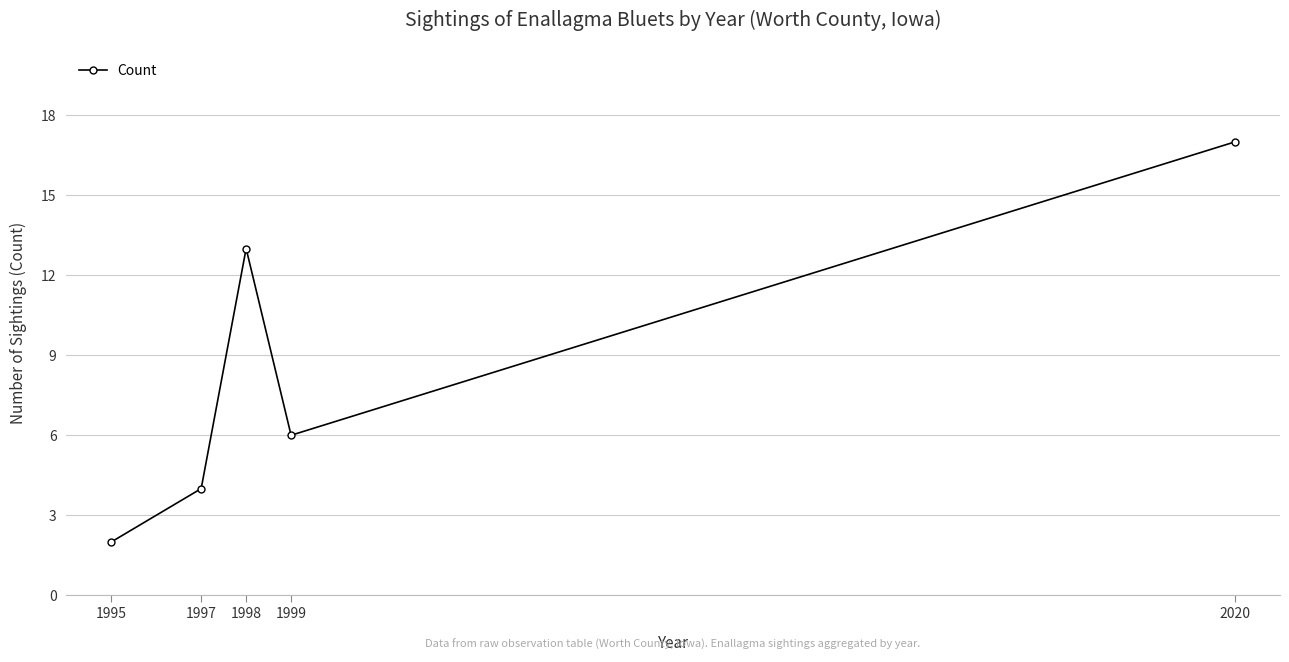

Approximately how many times larger is the value at 1995 compared to 1998?

0.2